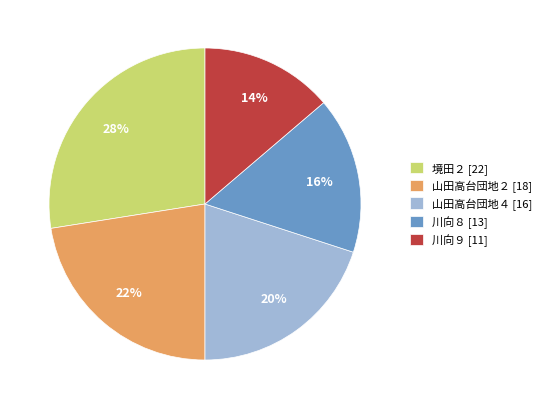

Rank the categories by value from lowest to highest.

川向９ [11], 川向８ [13], 山田高台団地４ [16], 山田高台団地２ [18], 境田２ [22]